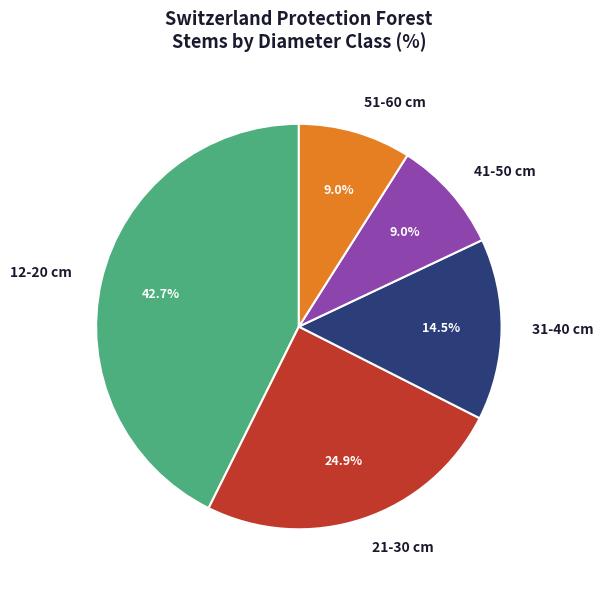

Is there a majority slice in this chart?

No